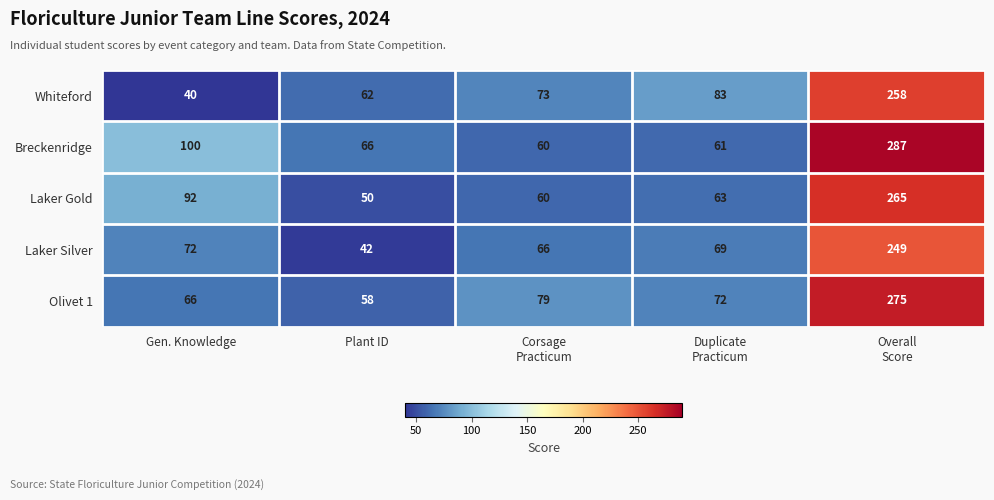

Reading right to left, extract all data points from this chart.

Whiteford: 258	83	73	62	40
Breckenridge: 287	61	60	66	100
Laker Gold: 265	63	60	50	92
Laker Silver: 249	69	66	42	72
Olivet 1: 275	72	79	58	66